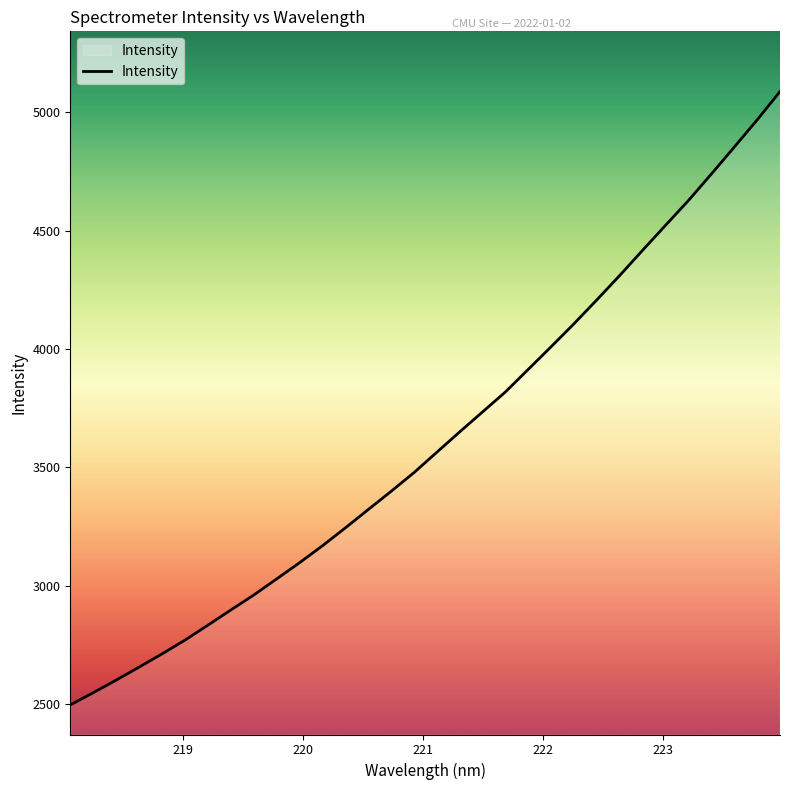

Reading left to right, list all the values displayed in this chart.

2496.4	2548.0	2601.2	2656.0	2711.8	2769.9	2833.1	2897.1	2960.3	3028.2	3096.8	3168.3	3243.8	3321.3	3398.2	3477.4	3563.7	3649.7	3734.1	3818.6	3914.3	4010.0	4107.2	4208.1	4311.1	4417.6	4522.7	4627.3	4739.1	4852.6	4967.4	5087.1